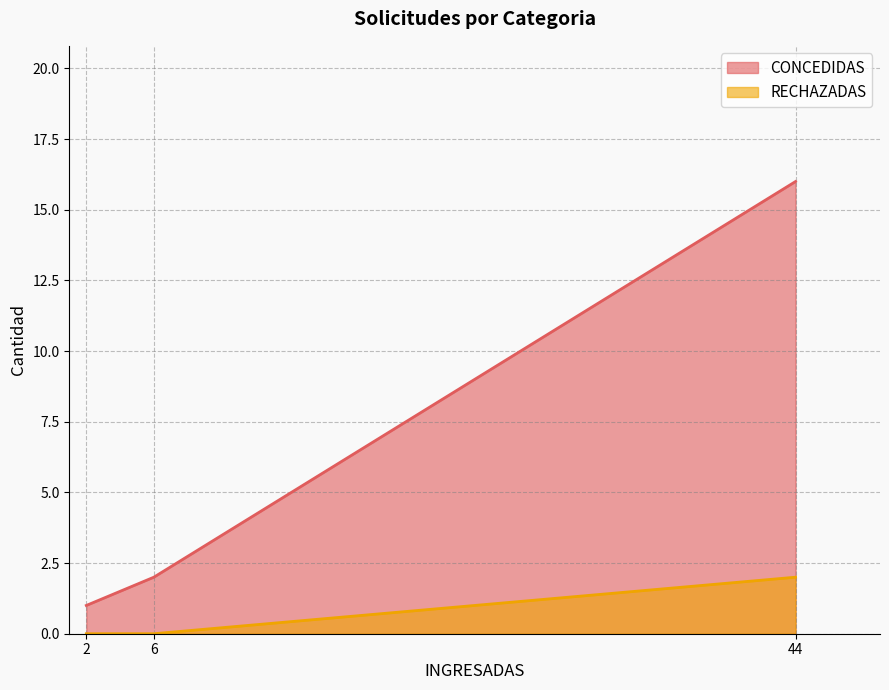

At how many categories does at least one series exceed 9?

1